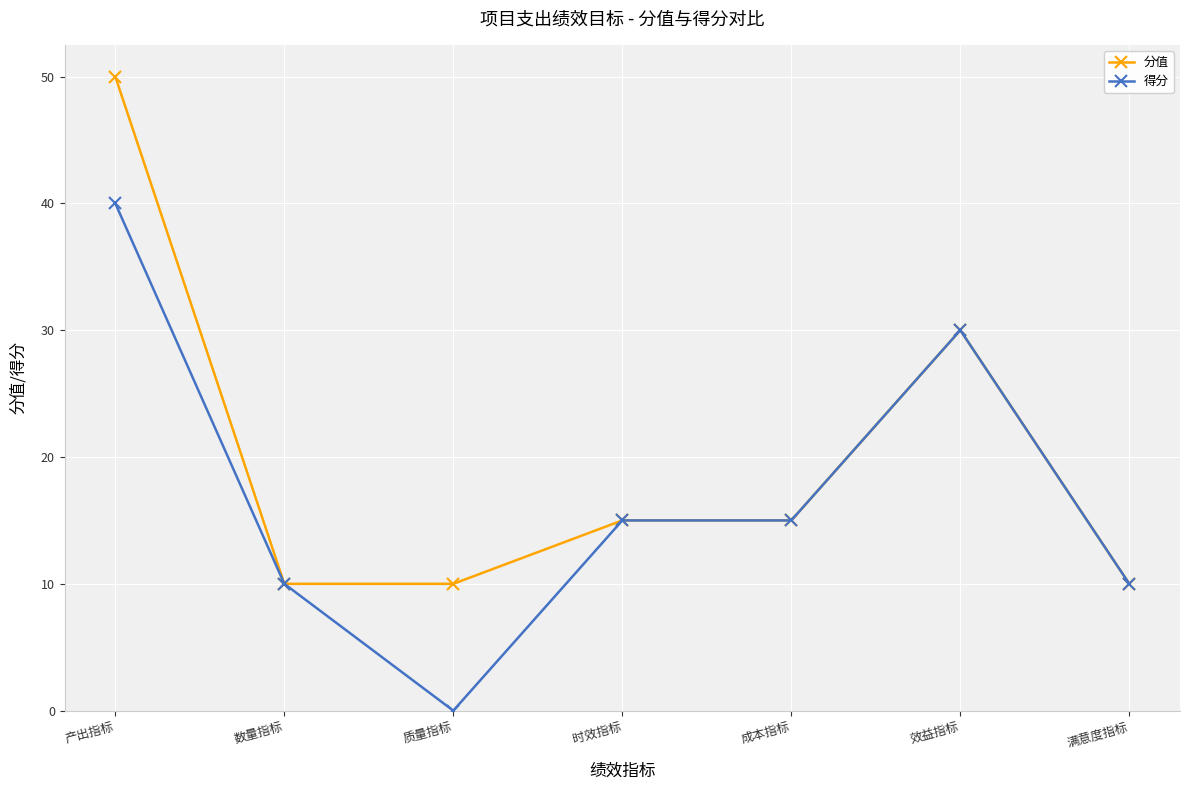

Is this an area chart (filled region under the line)?

No